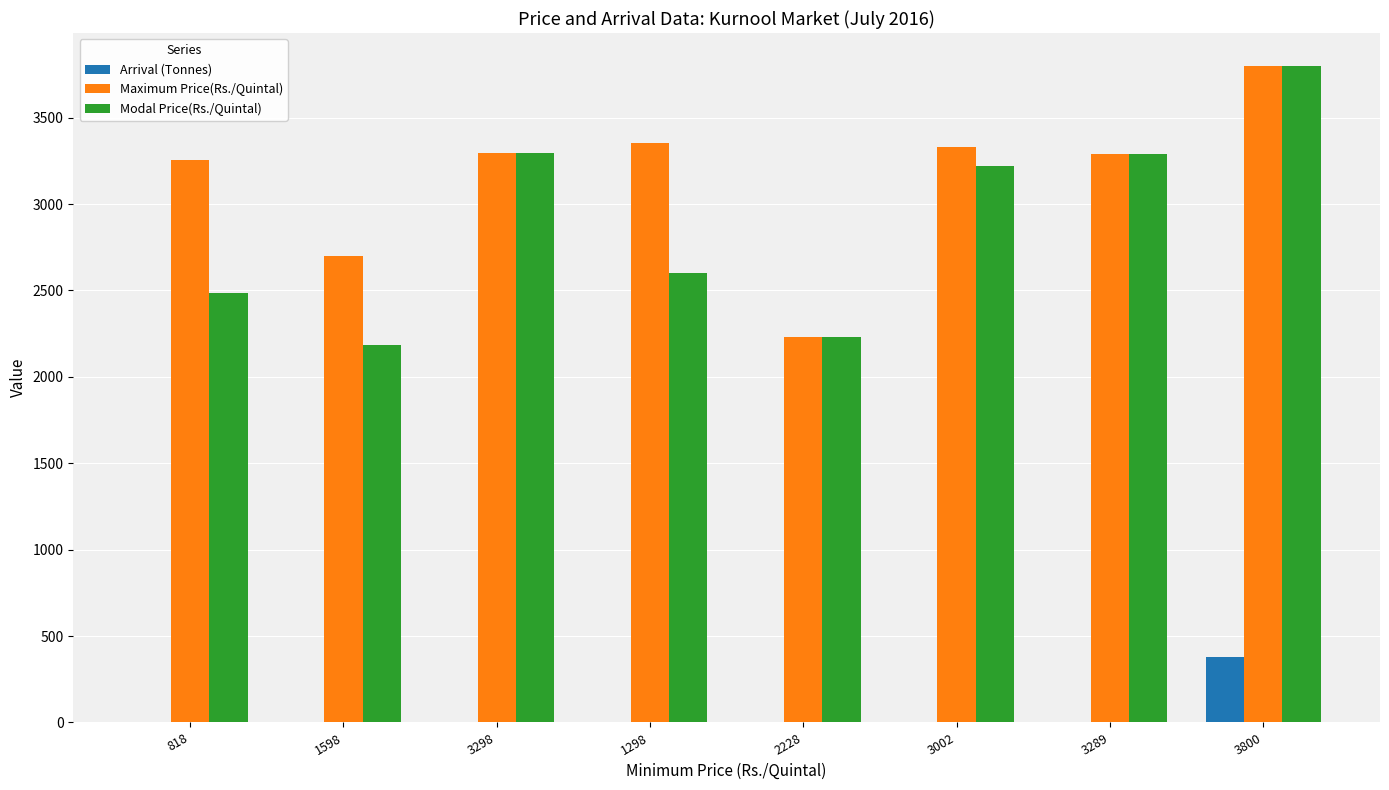

Are the bars horizontal?

No